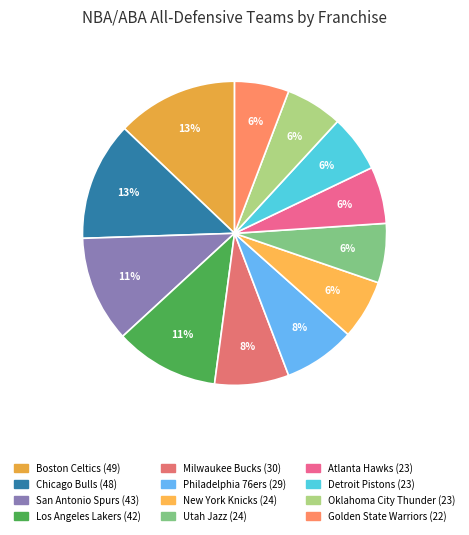

What percentage is the Atlanta Hawks slice, to the nearest percent?

6%